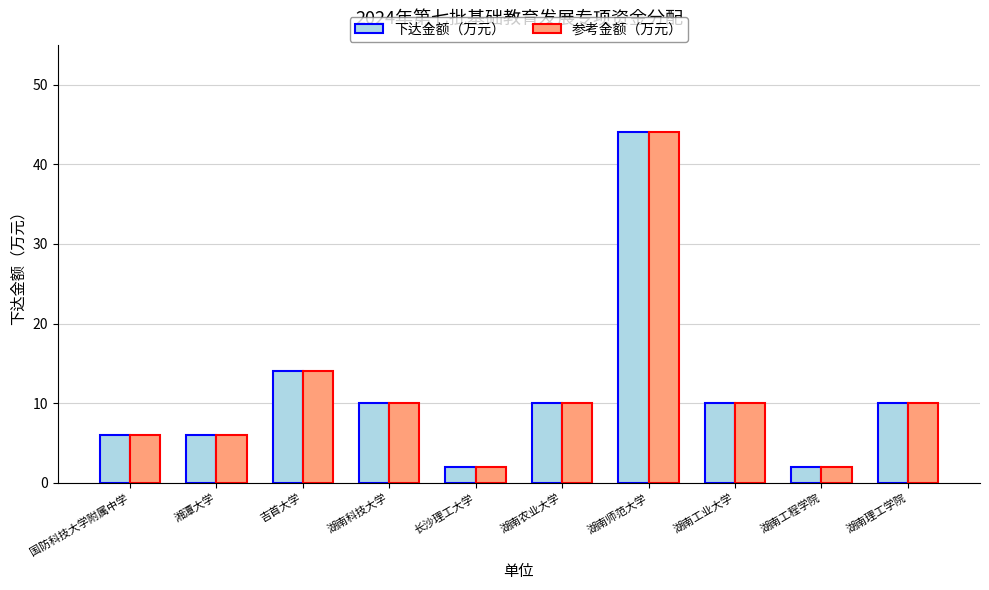

What is the average value of the 下达金额（万元） series?

11